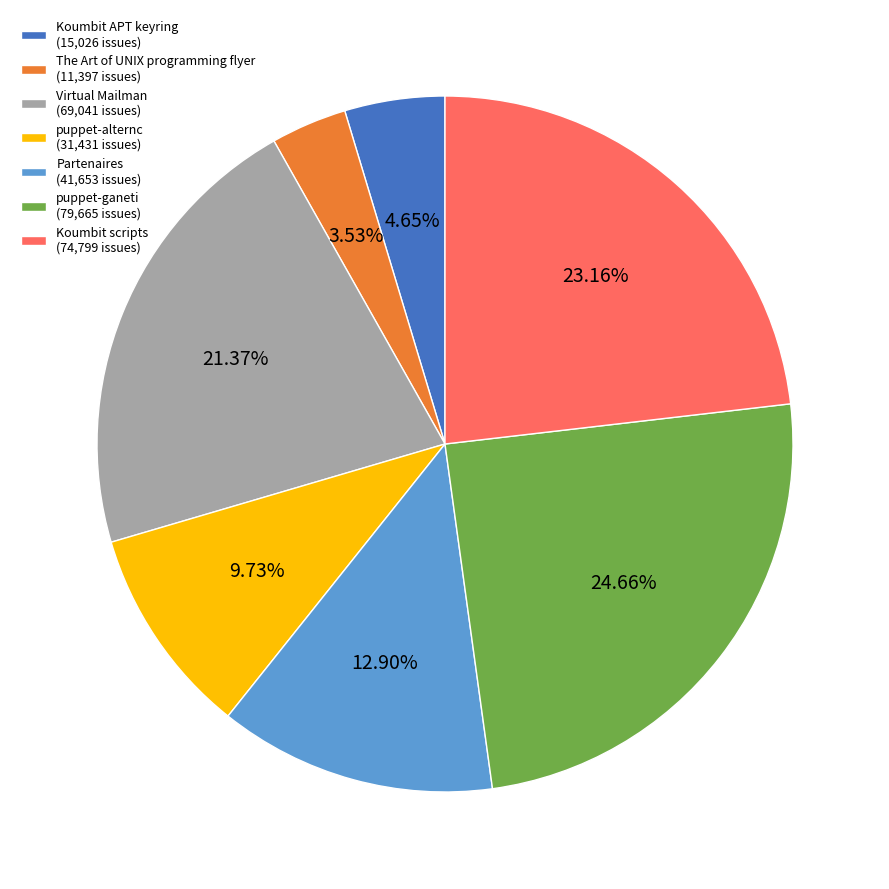

Do Partenaires and puppet-alternc together represent more than half of the pie?

No